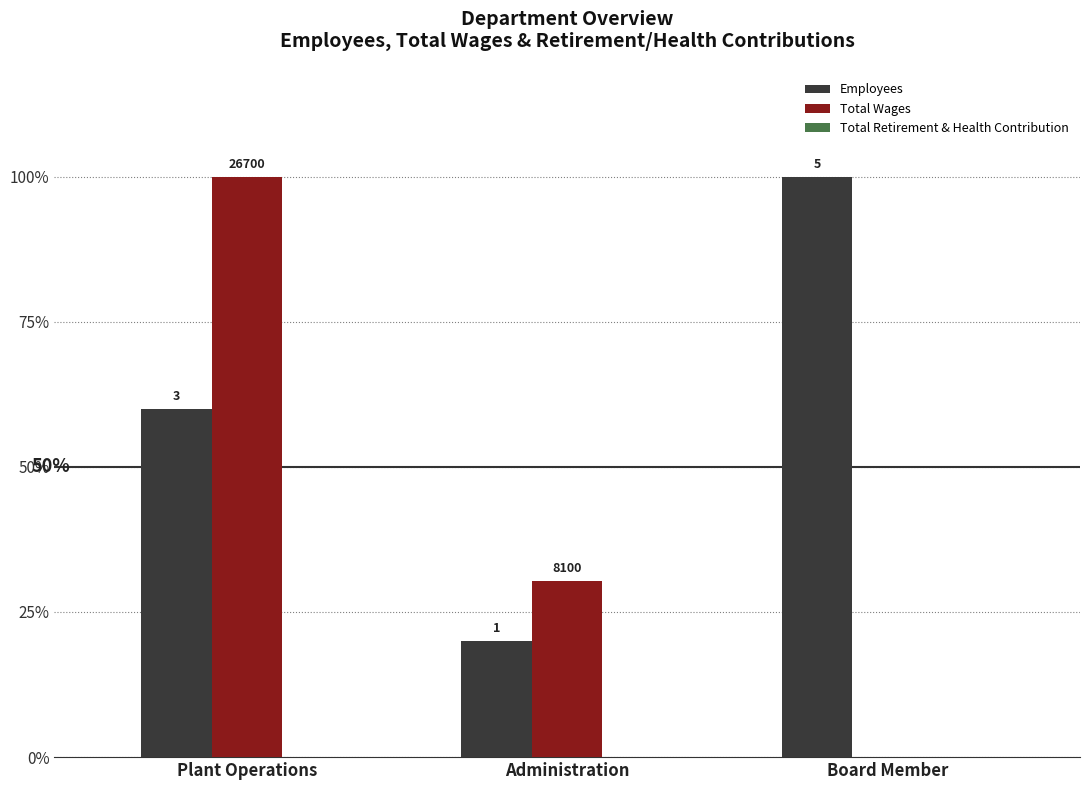

Is it true that Employees equals 0.3 at Administration?

False